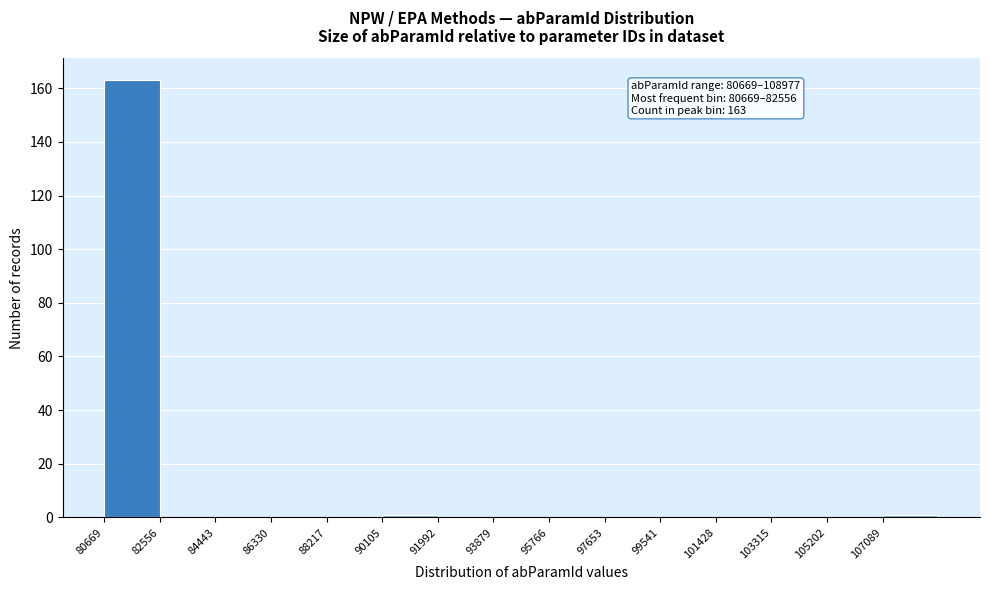

Over which range of the x-axis is the bar tallest?

80600 to 82600